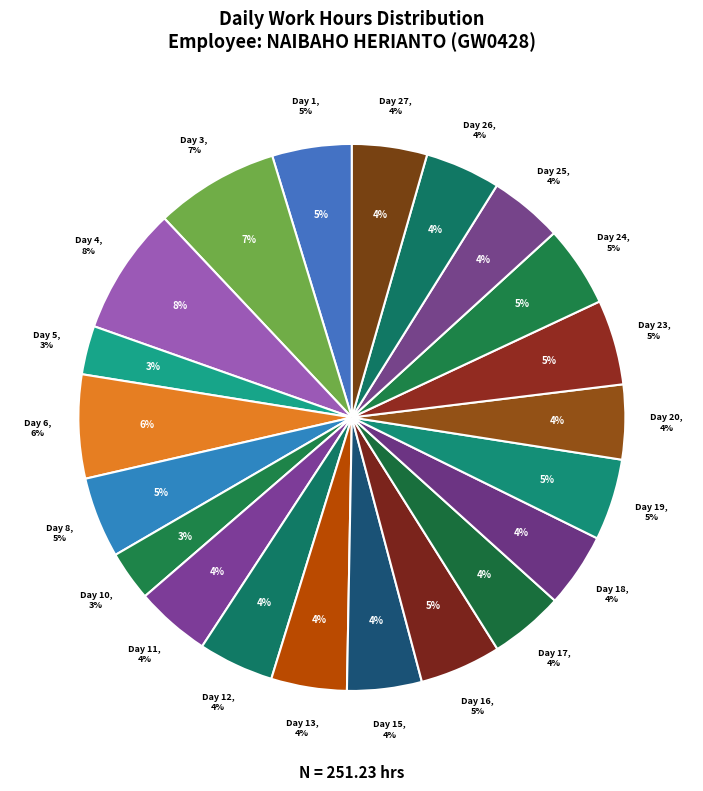

Combined, what portion of the pie is Day 27 and Day 5?

7.3%